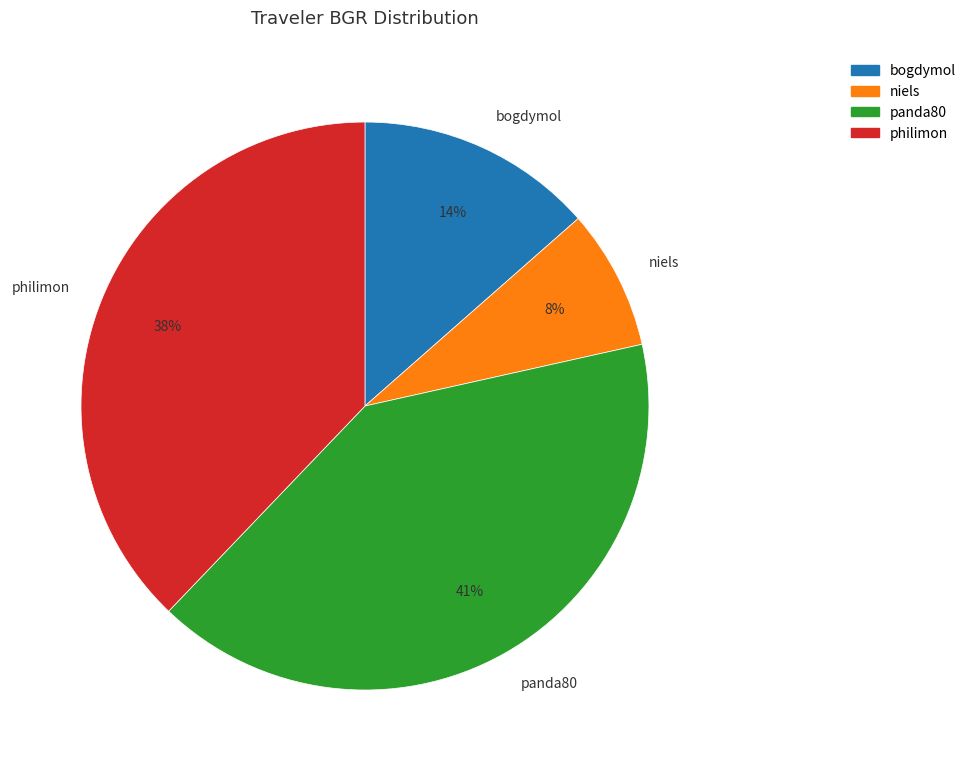

Count the number of slices in the pie.

4